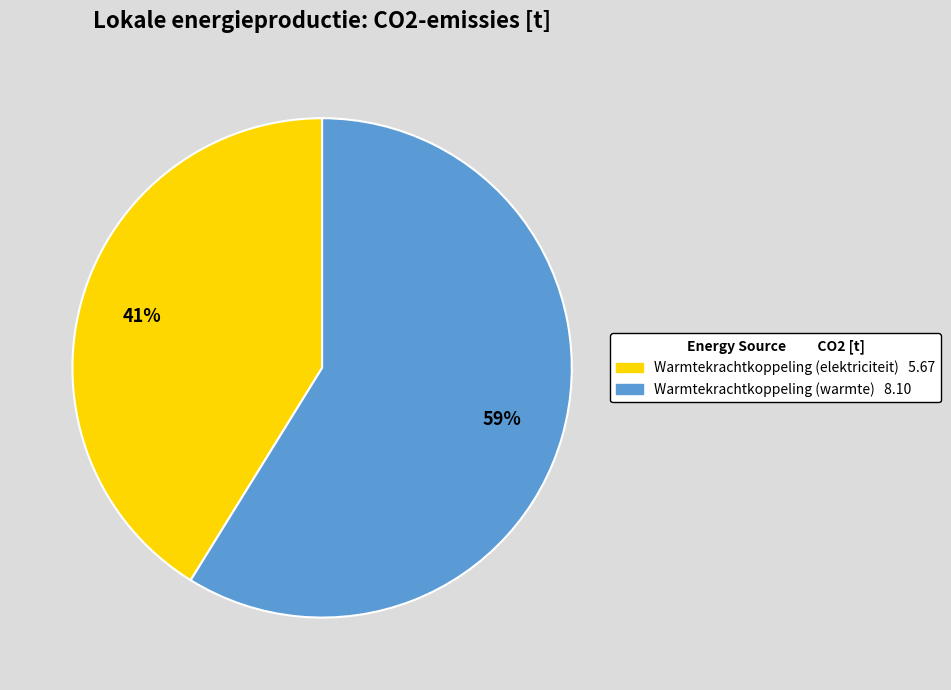

To the nearest percent, what is the average slice percentage?

50%